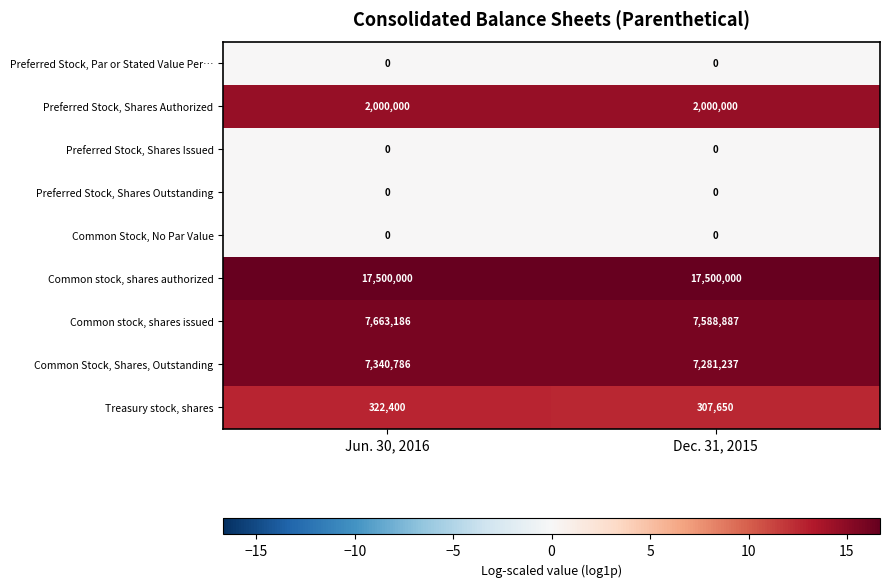

What is the minimum value for Treasury stock, shares?

307650